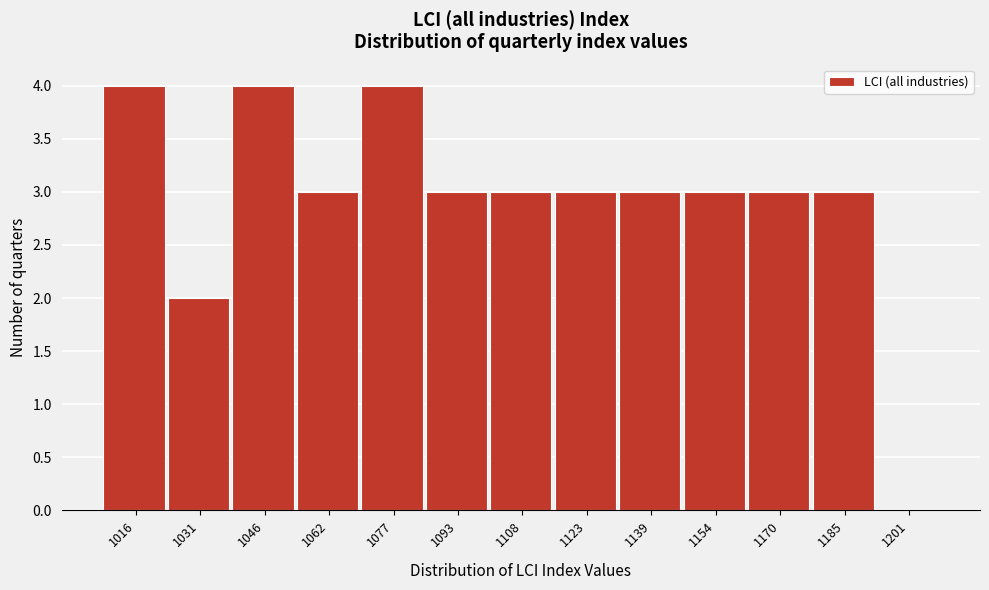

Reading right to left, what are all the values shown in this chart?

1201=0	1185=3	1170=3	1154=3	1139=3	1123=3	1108=3	1093=3	1077=4	1062=3	1046=4	1031=2	1016=4